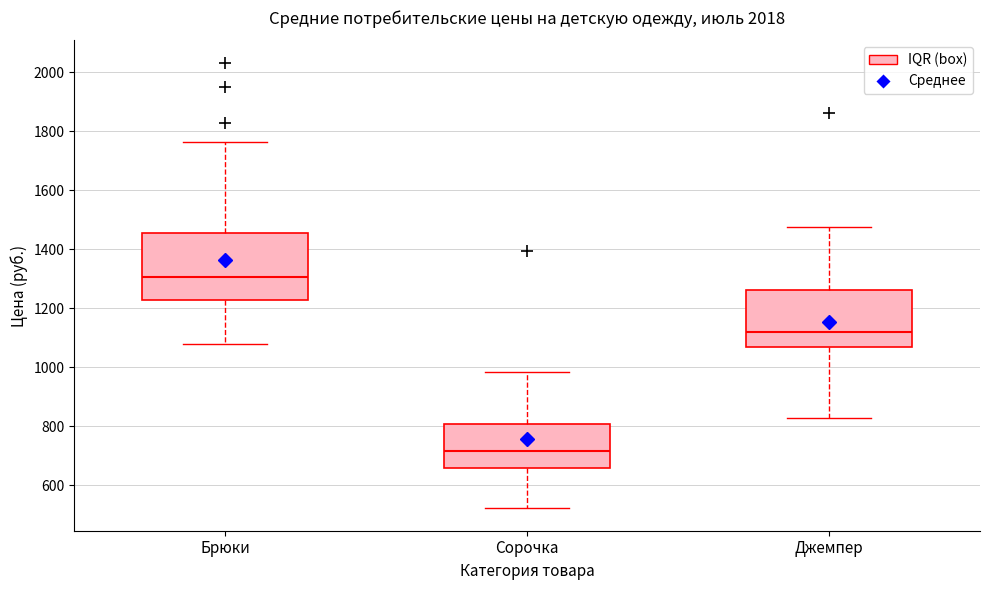

Comparing the boxes themselves (not the whiskers), which one is the tallest?

Брюки